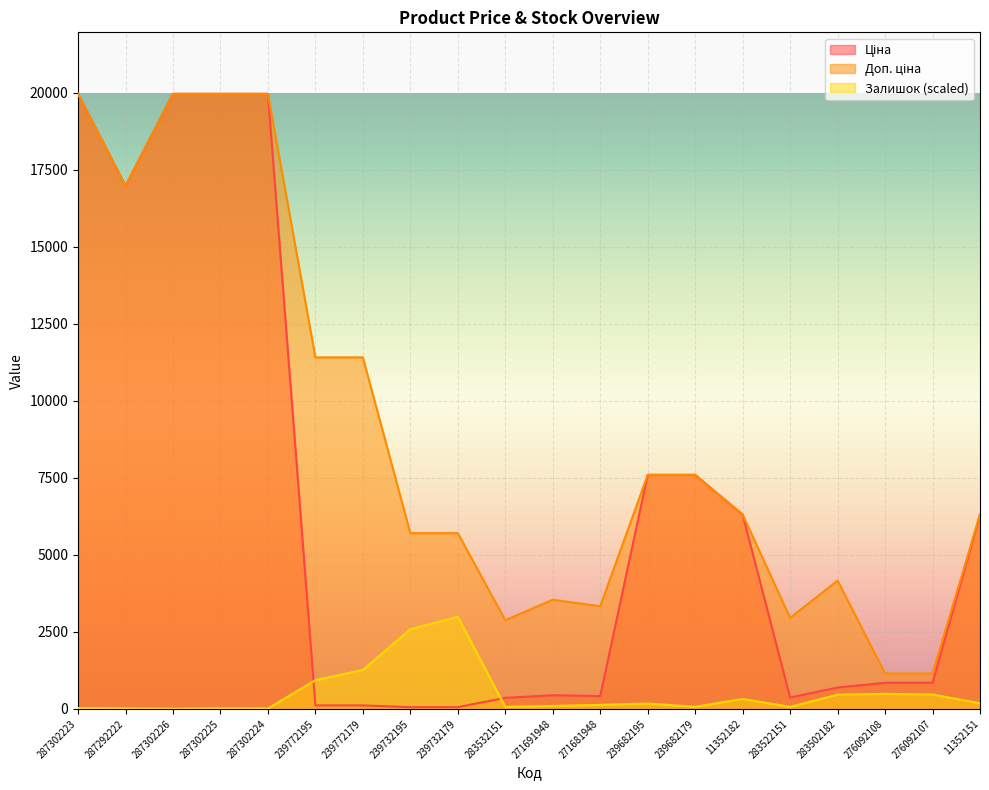

What is the label of the 12th point from the right?

239732179